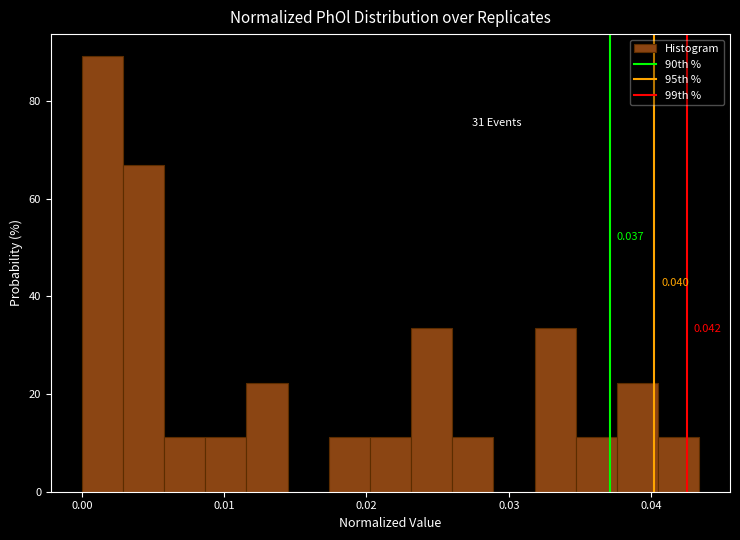

Read against the x-axis, roughly where is the centre of the tallest bar?

0.001